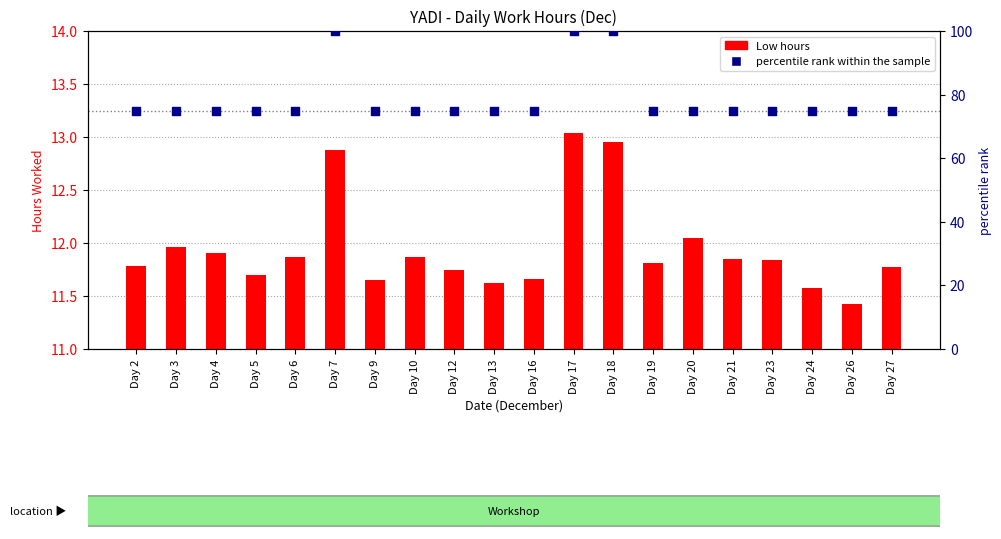

Which series has the largest Y range (max minus min)?

percentile rank within the sample